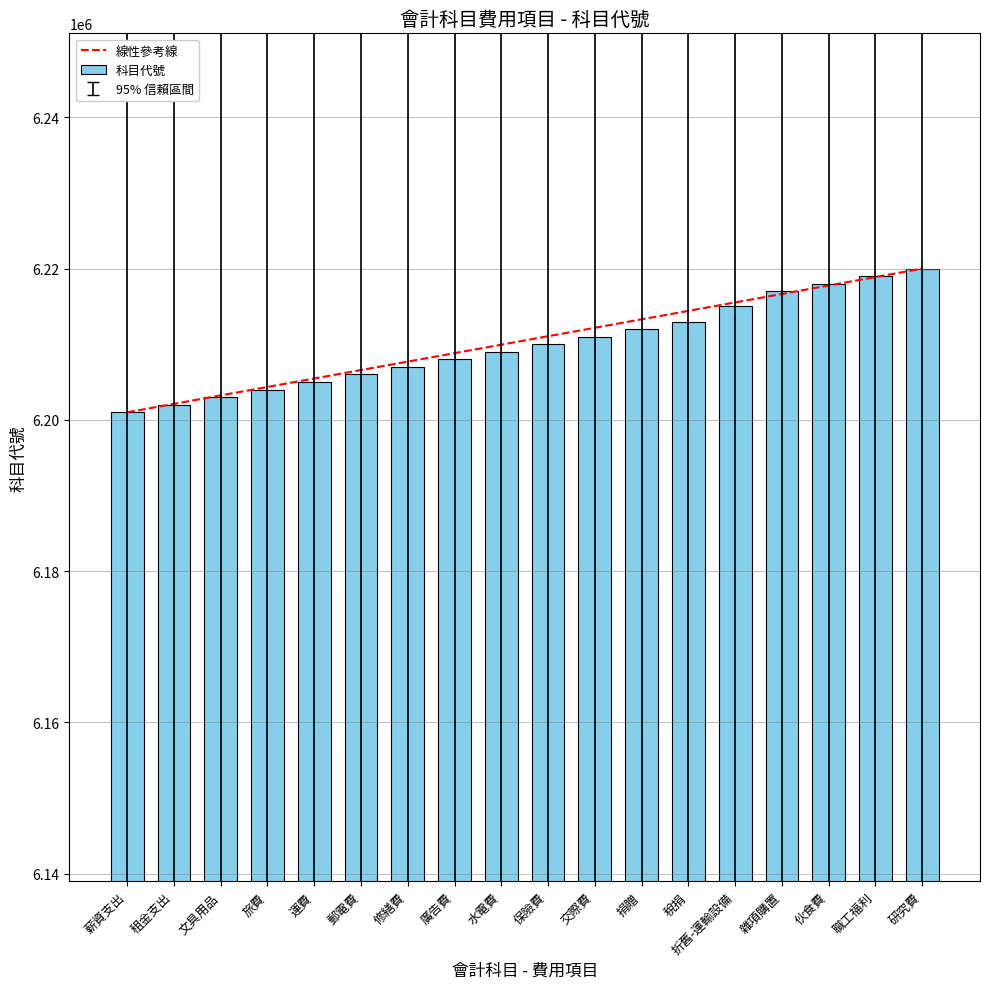

Rank the categories by value from lowest to highest.

薪資支出, 租金支出, 文具用品, 旅費, 運費, 郵電費, 修繕費, 廣告費, 水電費, 保險費, 交際費, 捐贈, 稅捐, 折舊-運輸設備, 雜項購置, 伙食費, 職工福利, 研究費